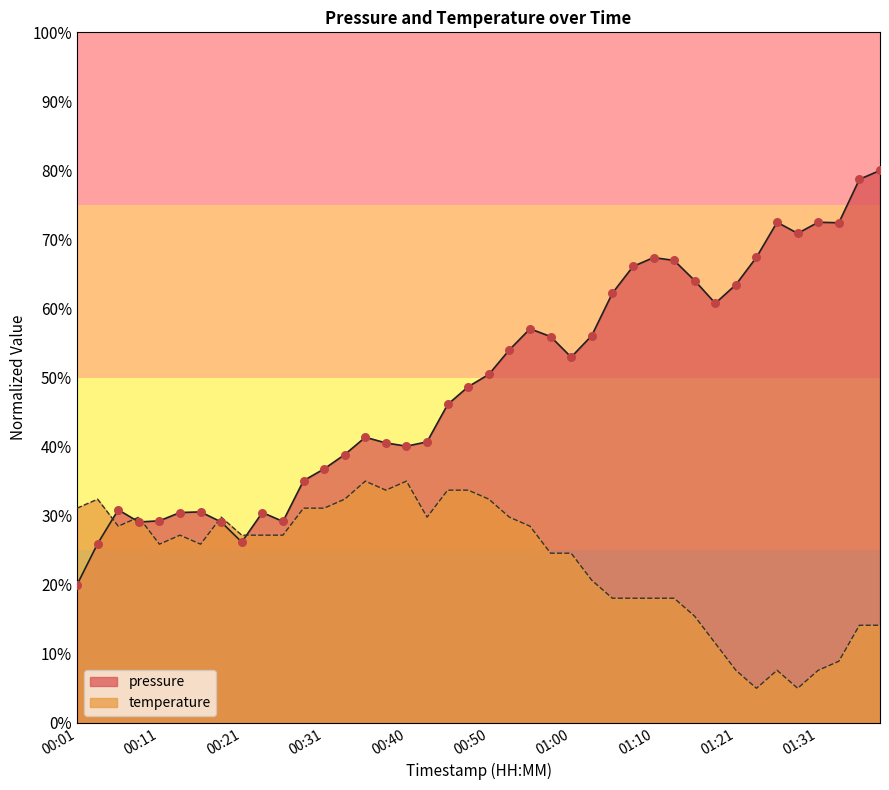

Which series reaches the maximum Y coordinate?

pressure